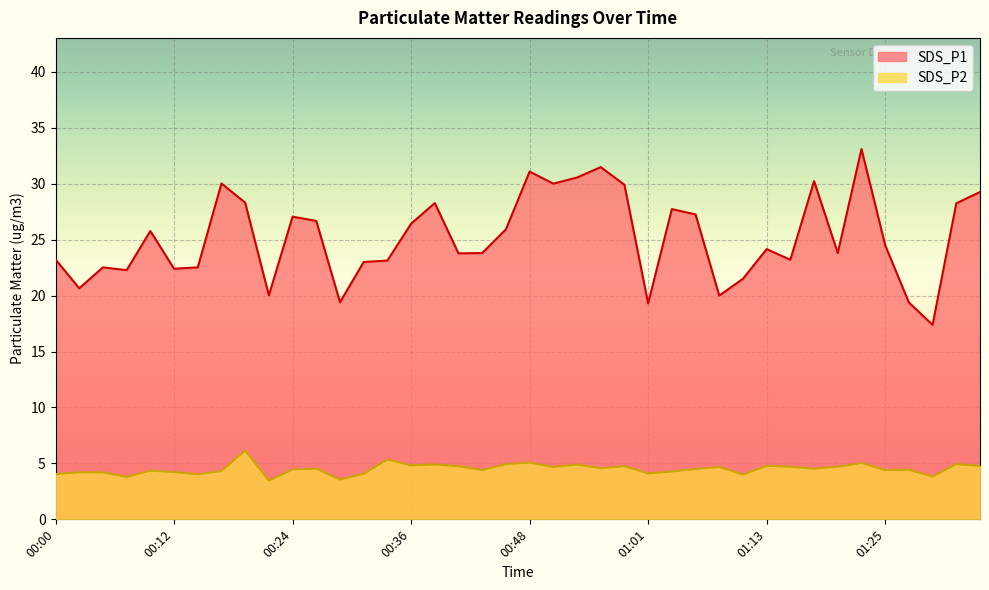

How many lines are shown in the chart?

2